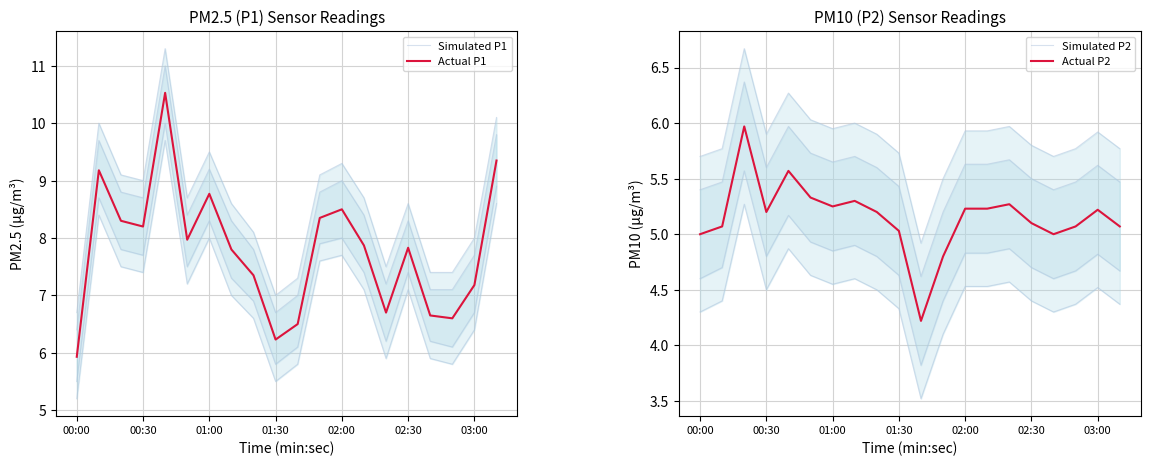

Is it true that Actual P1 equals 4.4 at 01:00?

False